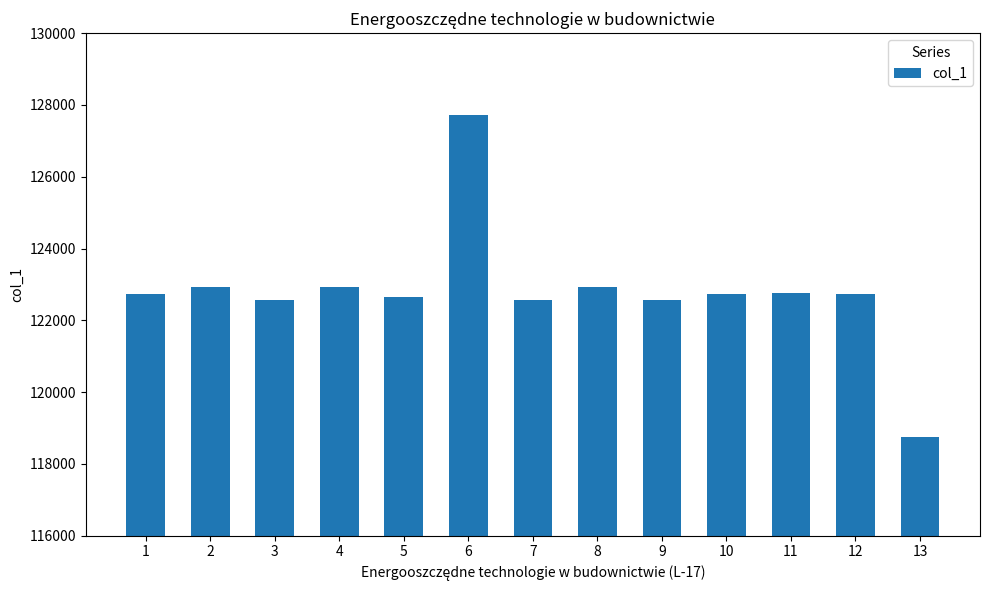

How many bars are there in total?

13